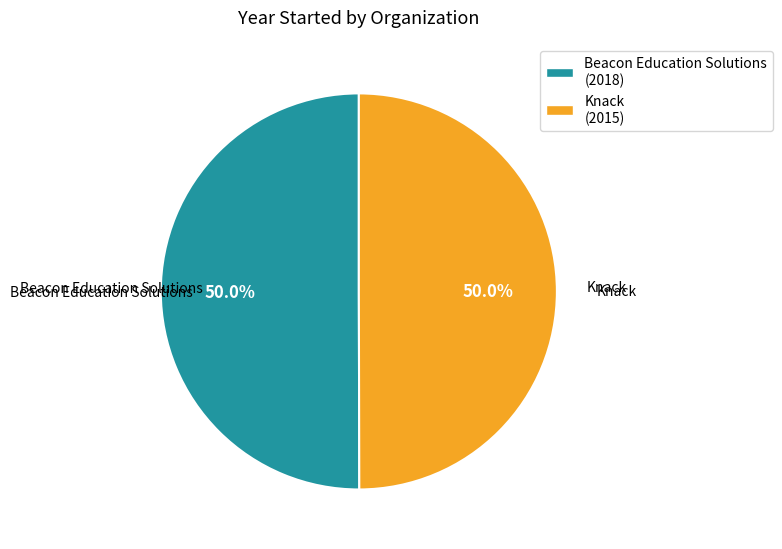

To the nearest percent, what is the combined percentage of Beacon Education Solutions and Knack?

100%